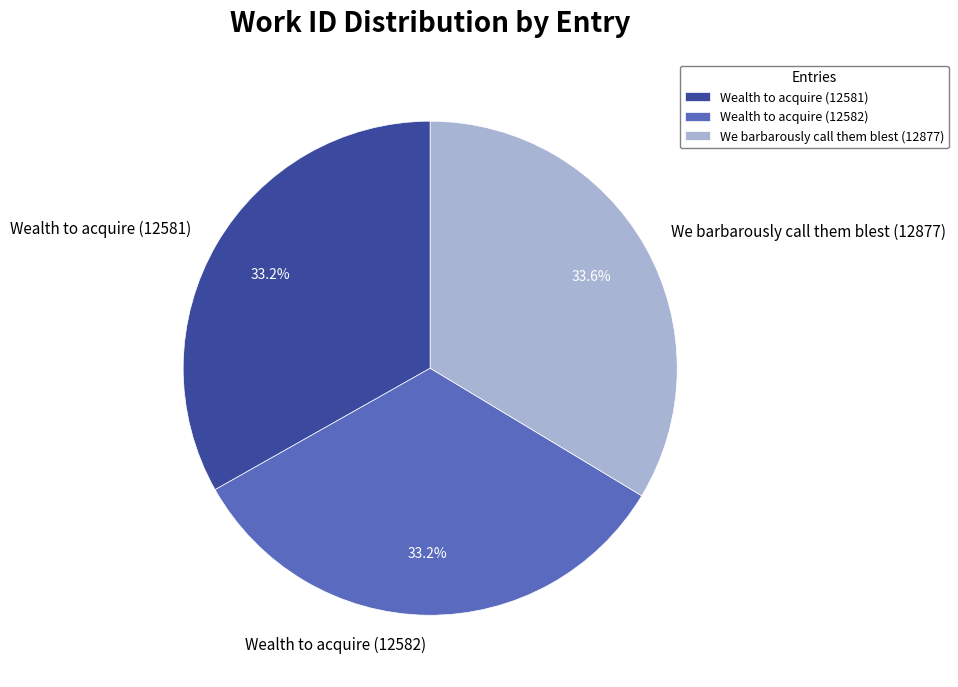

What percentage is the Wealth to acquire (12581) slice, to the nearest percent?

33%